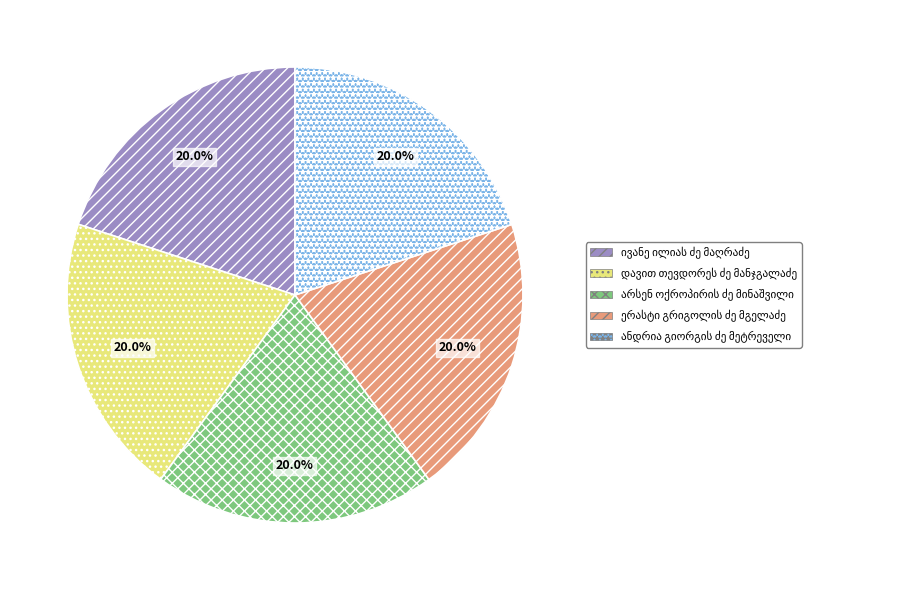

Does any single category account for the majority?

No